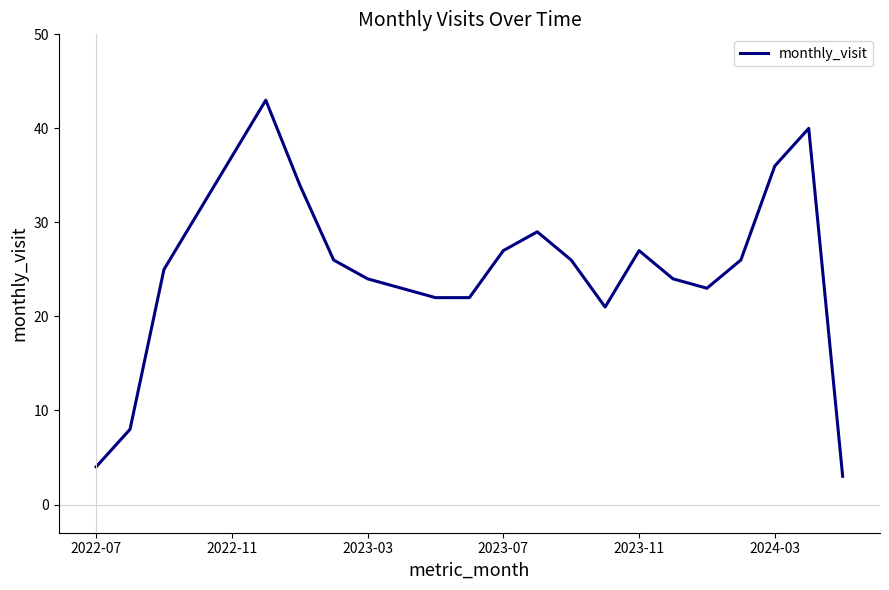

Does the chart display data point markers on the line(s)?

No